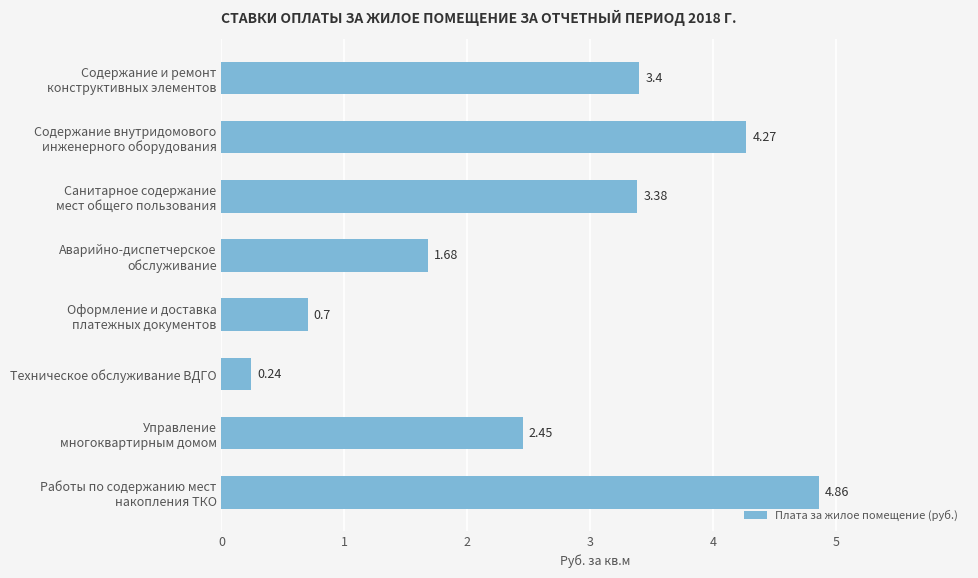

Which label corresponds to the largest value in the chart?

Работы по содержанию мест
накопления ТКО